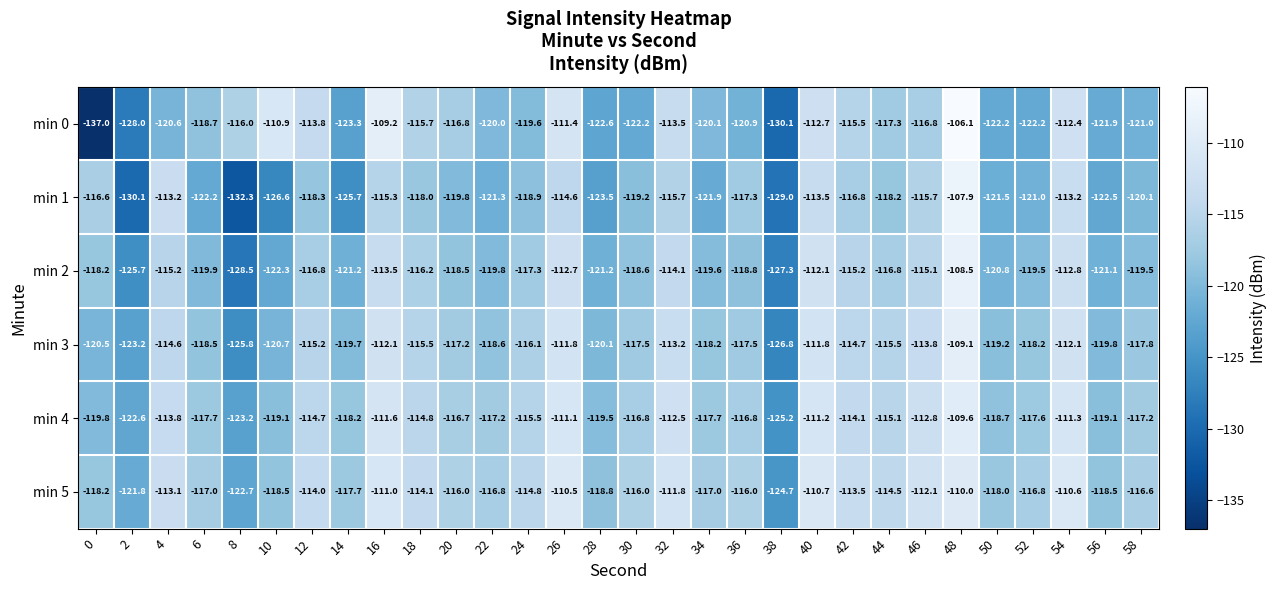

The min 1 series shows -84.7 at 38. True or false?

False